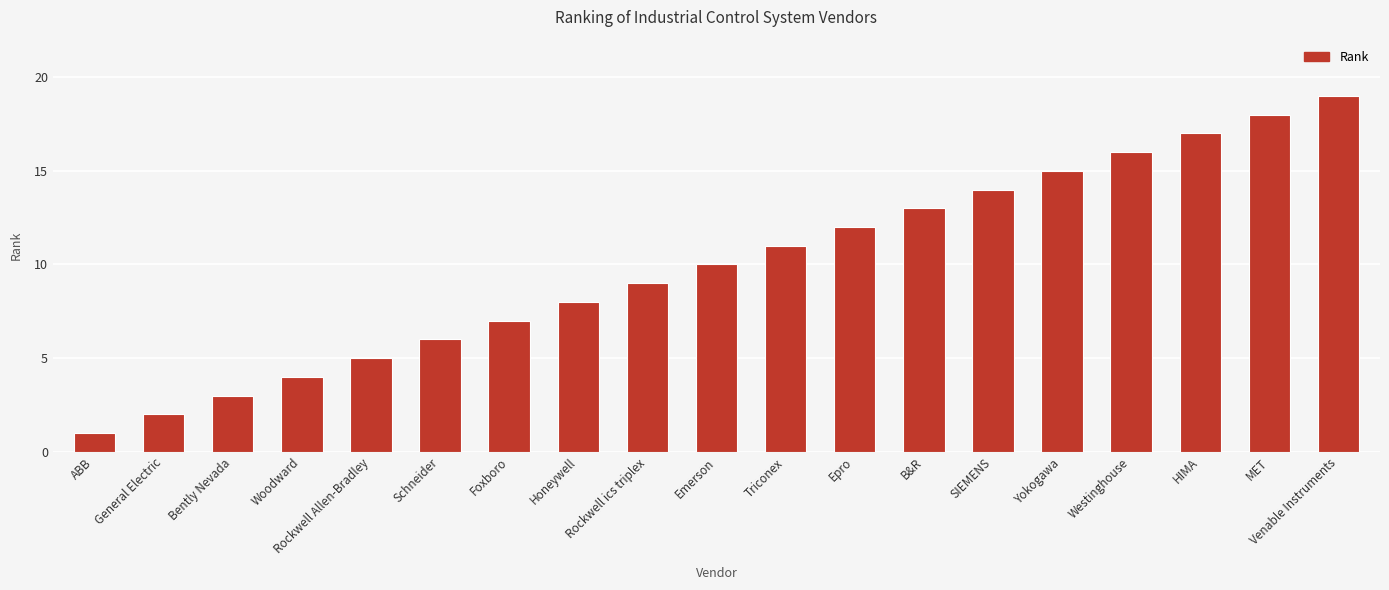

Reading left to right, extract all data points from this chart.

ABB=1	General Electric=2	Bently Nevada=3	Woodward=4	Rockwell Allen-Bradley=5	Schneider=6	Foxboro=7	Honeywell=8	Rockwell ics triplex=9	Emerson=10	Triconex=11	Epro=12	B&R=13	SIEMENS=14	Yokogawa=15	Westinghouse=16	HIMA=17	MET=18	Venable Instruments=19